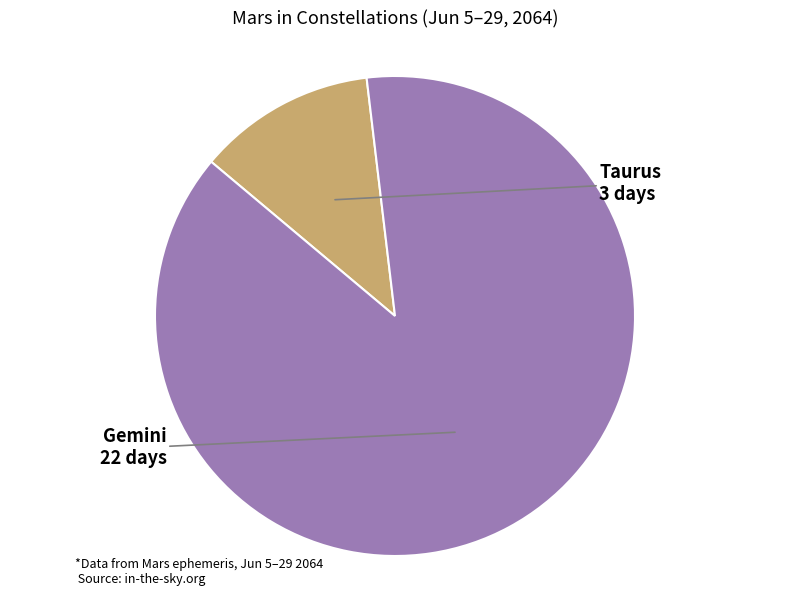

Does Gemini represent more than half of the total?

Yes